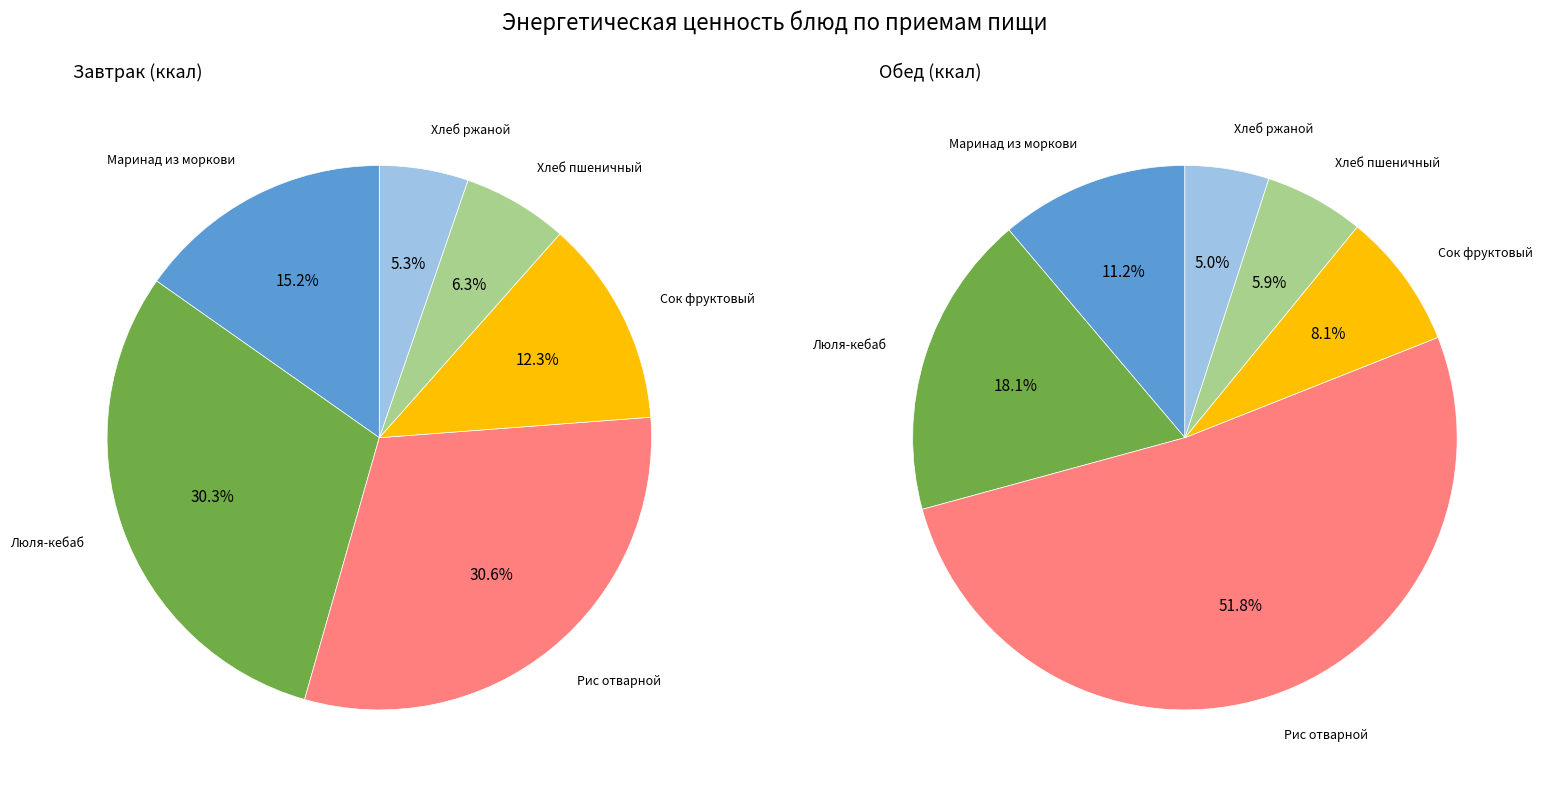

To the nearest percent, what portion does Сок фруктовый represent?

8%